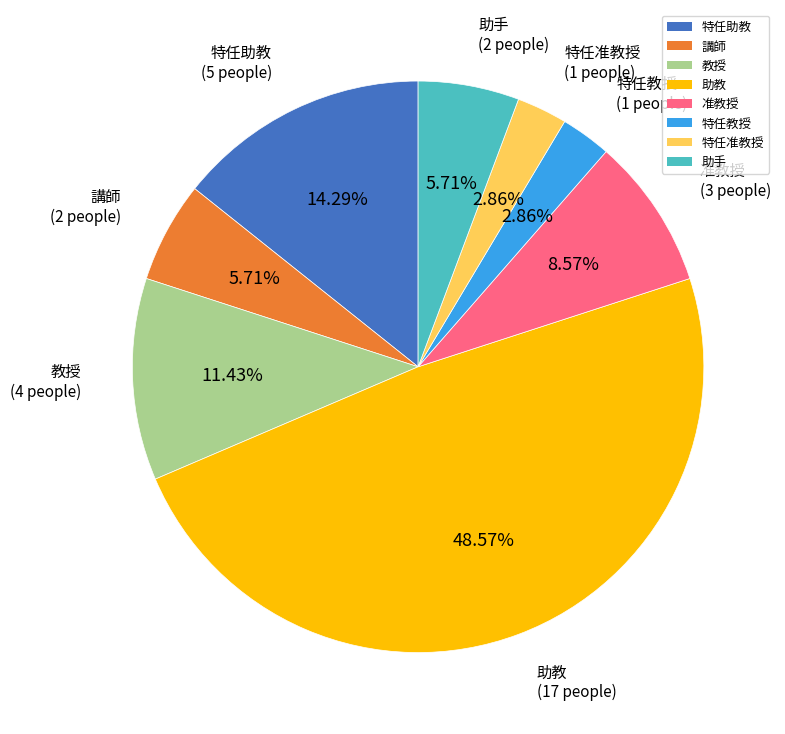

What is the largest slice in the pie chart?

助教